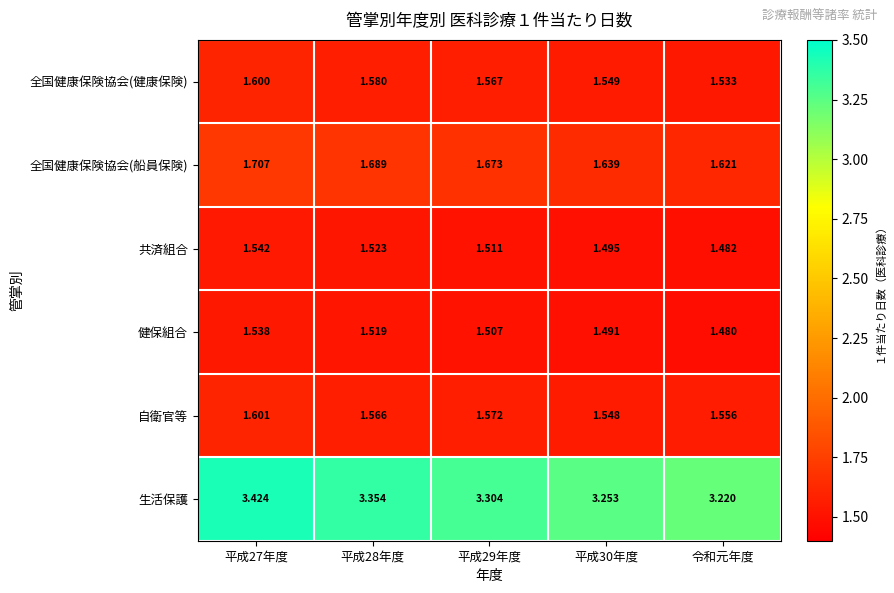

Which label corresponds to the smallest value in the chart?

令和元年度